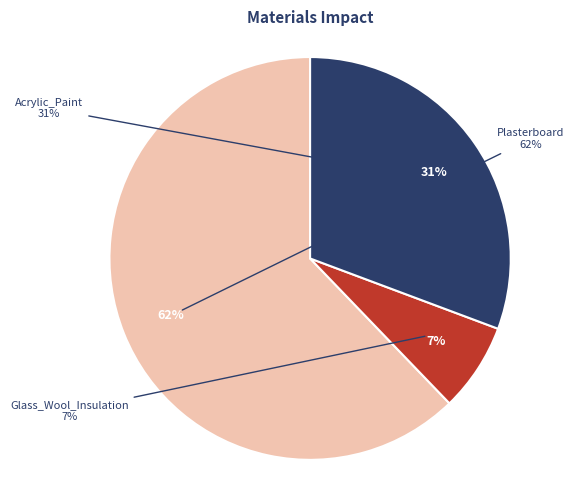

What percentage is the Glass_Wool_Insulation slice, to the nearest percent?

7%